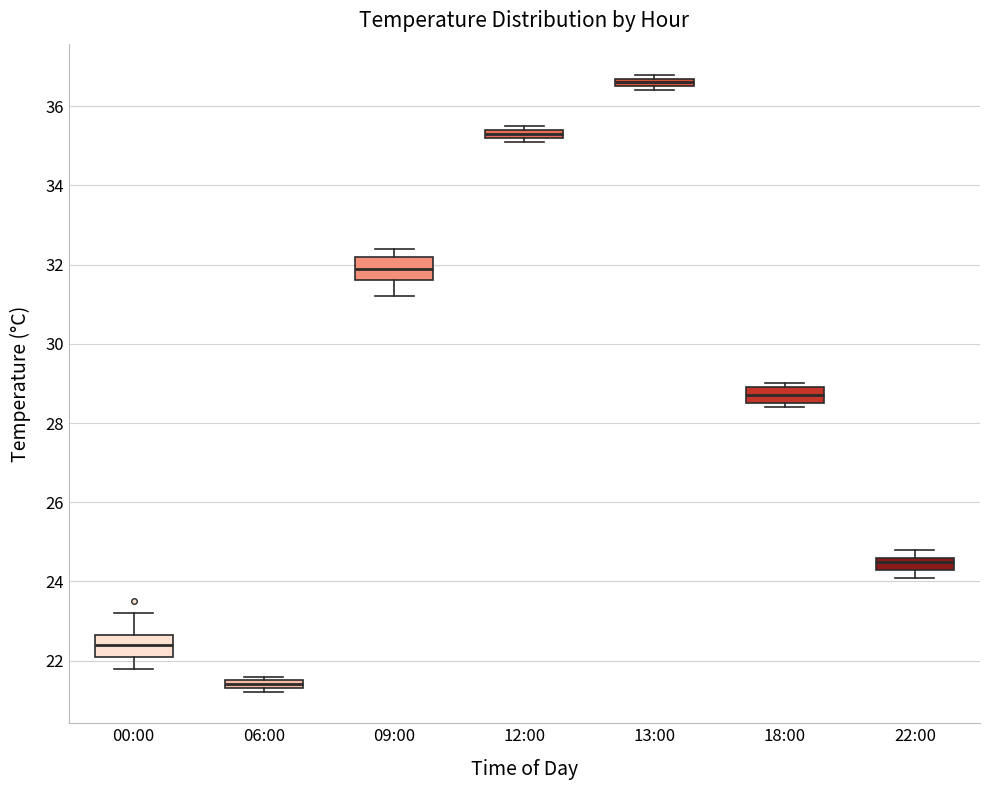

Which box's median line is the highest?

13:00